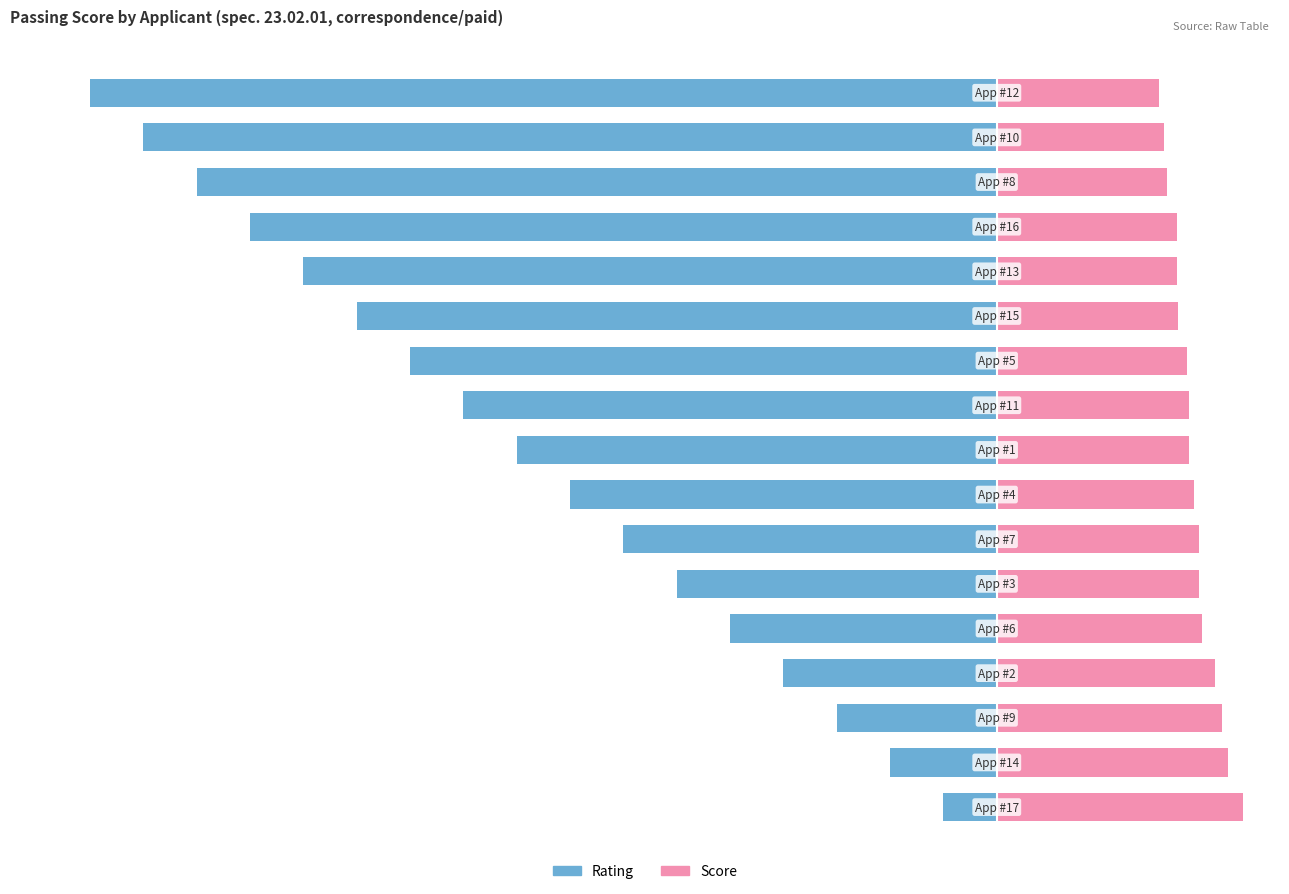

How many distinct data groups are displayed?

2